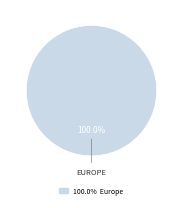

Is there any slice that represents more than half of the pie?

Yes